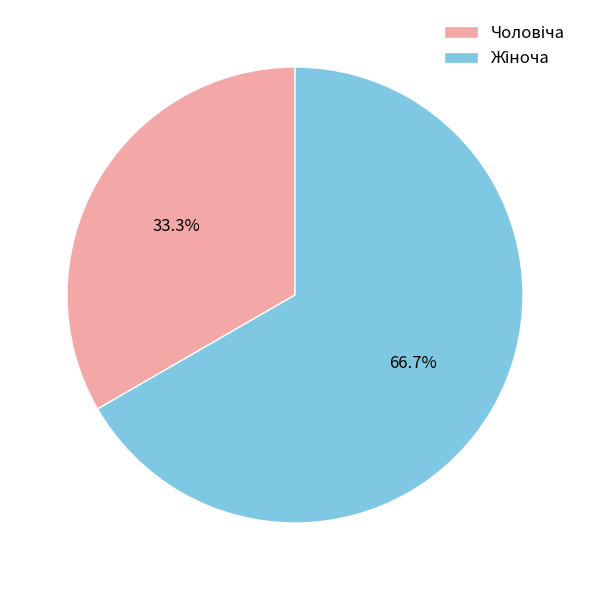

Is there a majority slice in this chart?

Yes